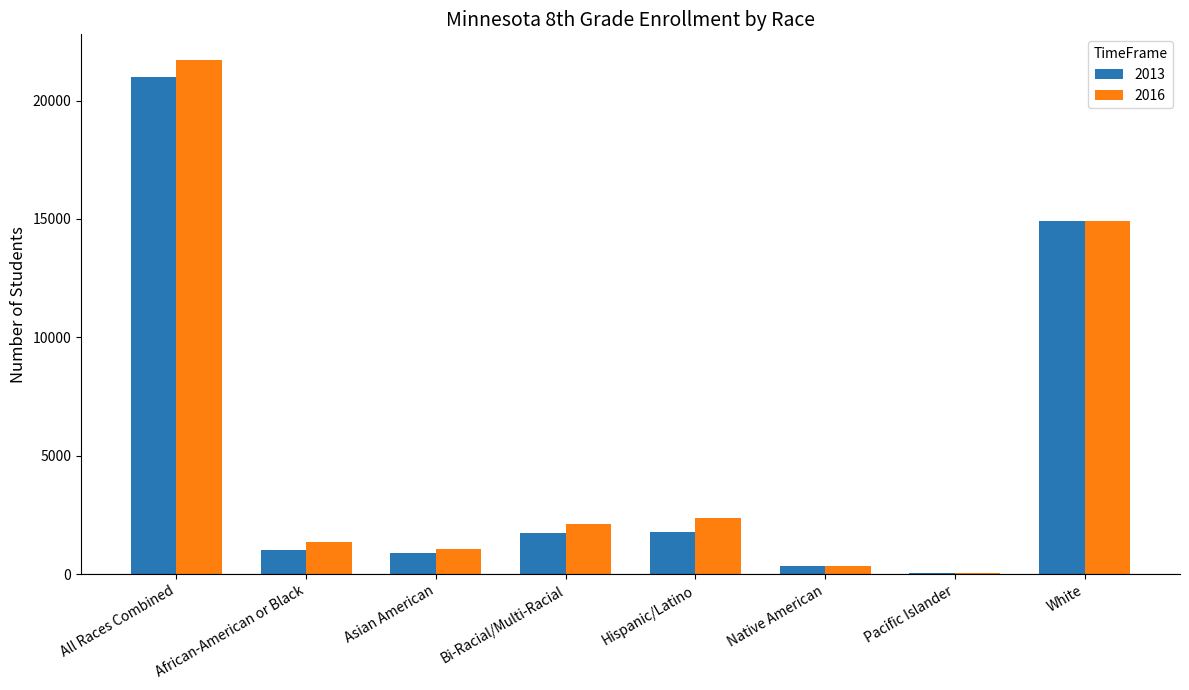

How many series are shown in this chart?

2